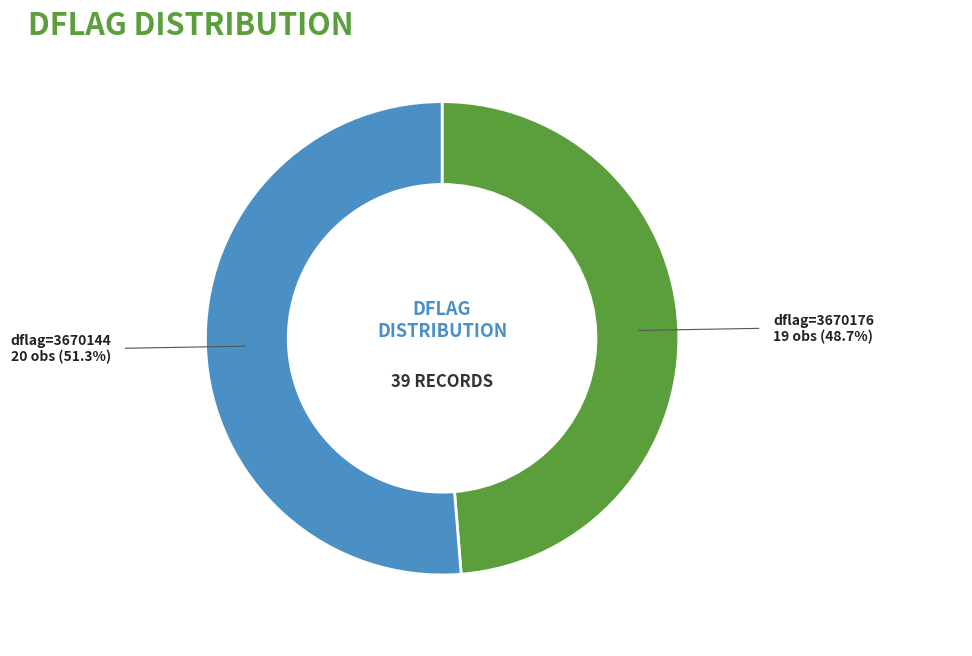

Does any single category account for the majority?

Yes